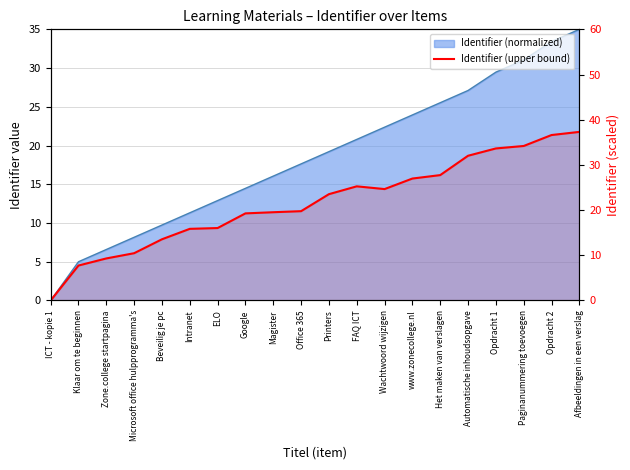

Between ELO and Opdracht 1, which is larger?

Opdracht 1